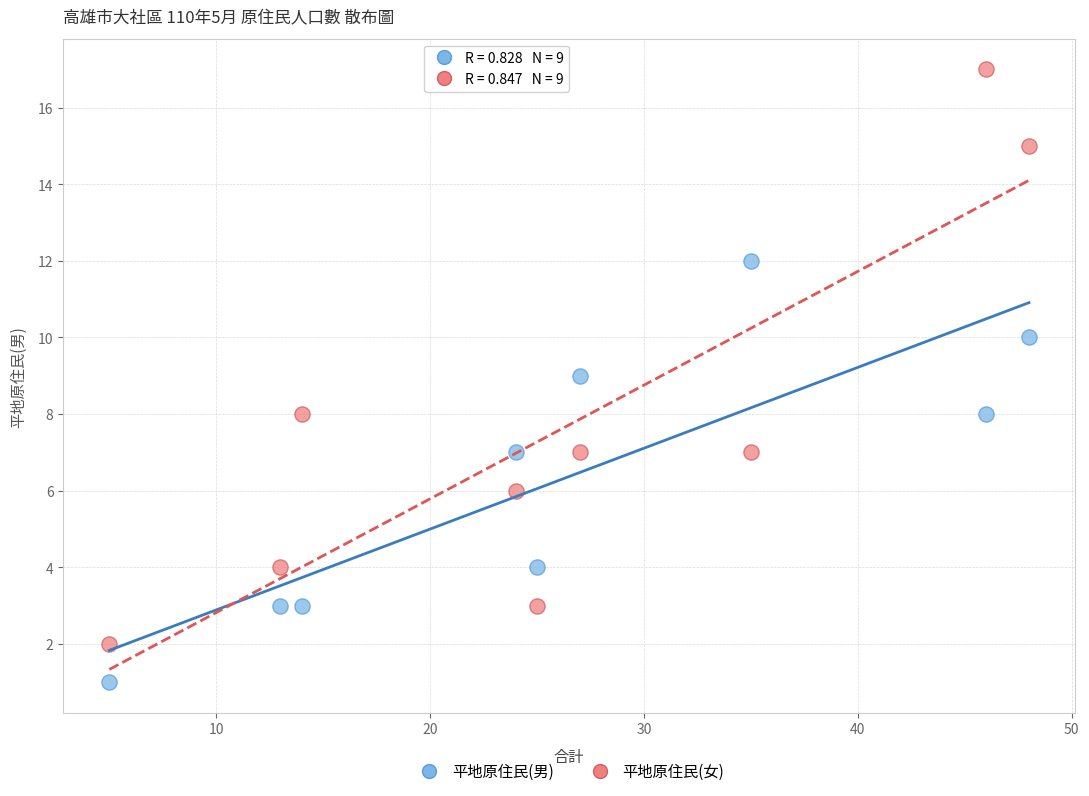

Across all data points, what is the range of Y values (max minus min)?

16